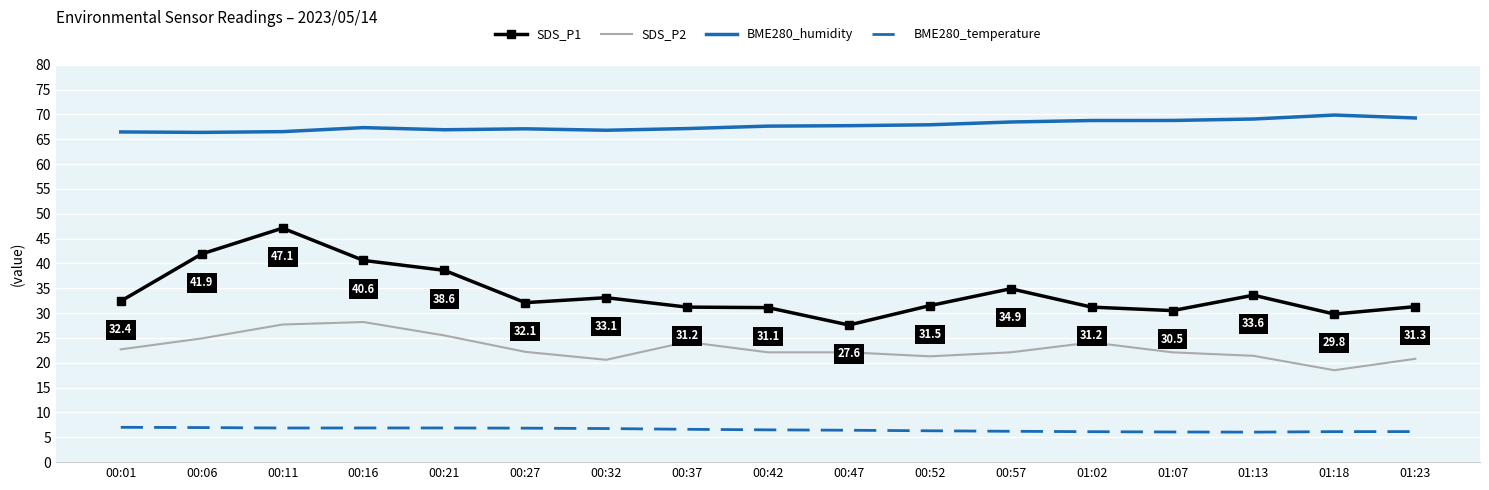

What is the difference between the maximum and minimum values in the SDS_P2 series?

9.7